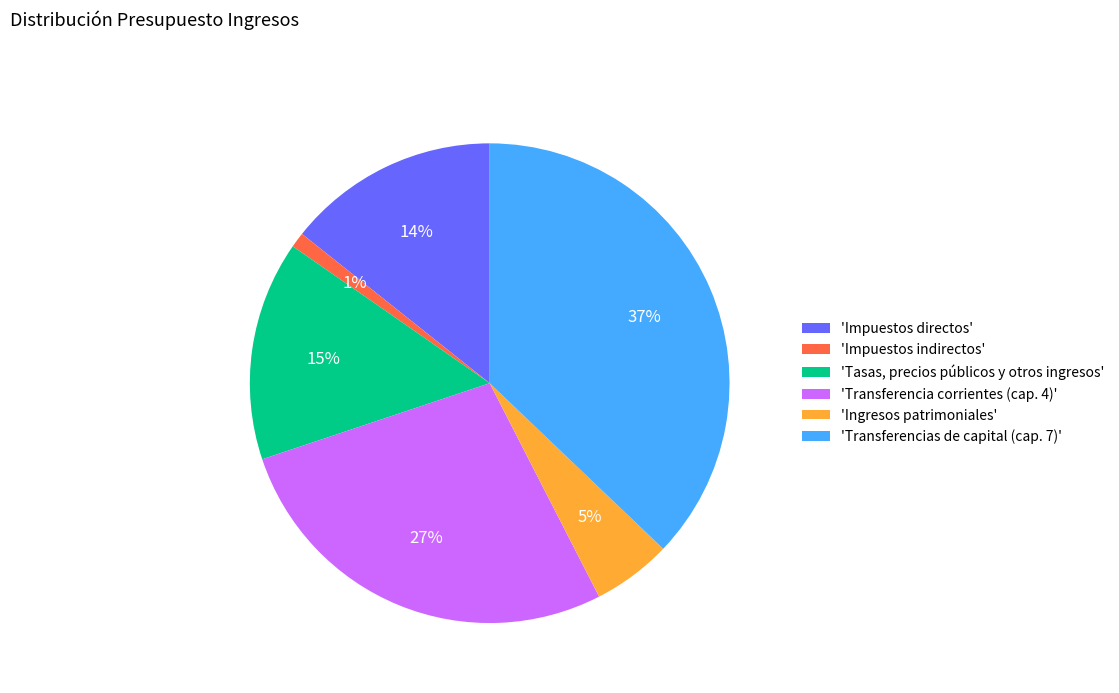

Do 'Transferencias de capital (cap. 7)' and 'Tasas, precios públicos y otros ingresos' together represent more than half of the pie?

Yes